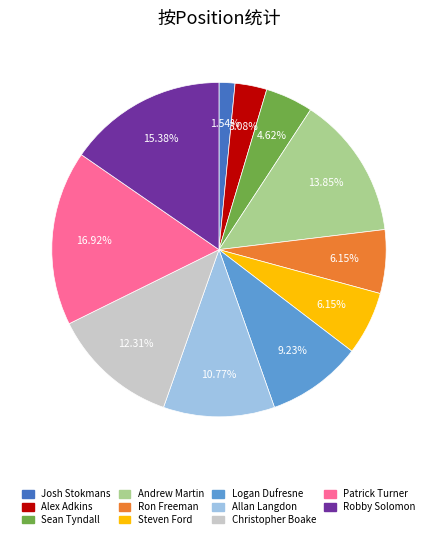

Count the number of slices in the pie.

11